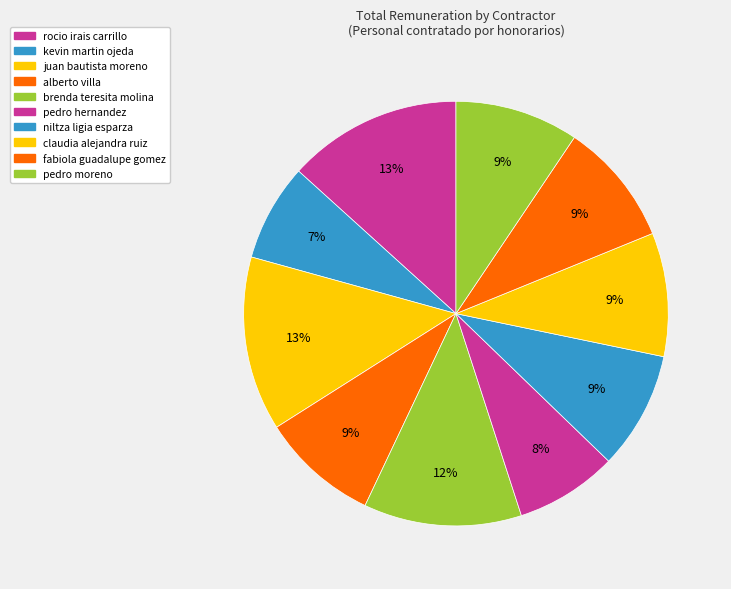

To the nearest percent, what percentage of the pie is rocio irais carrillo?

13%